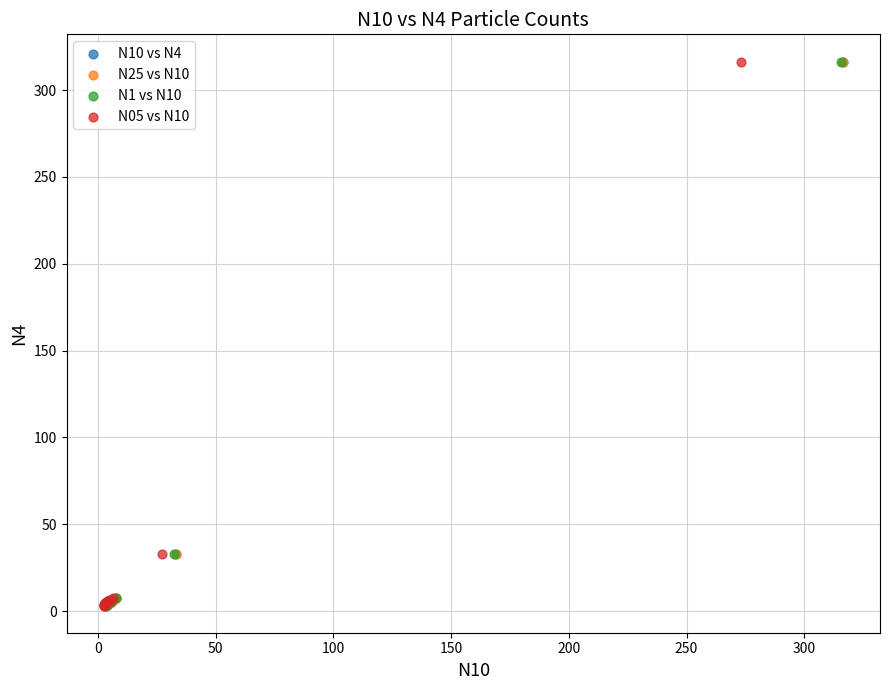

What are all the series names shown in the legend?

N10 vs N4, N25 vs N10, N1 vs N10, N05 vs N10